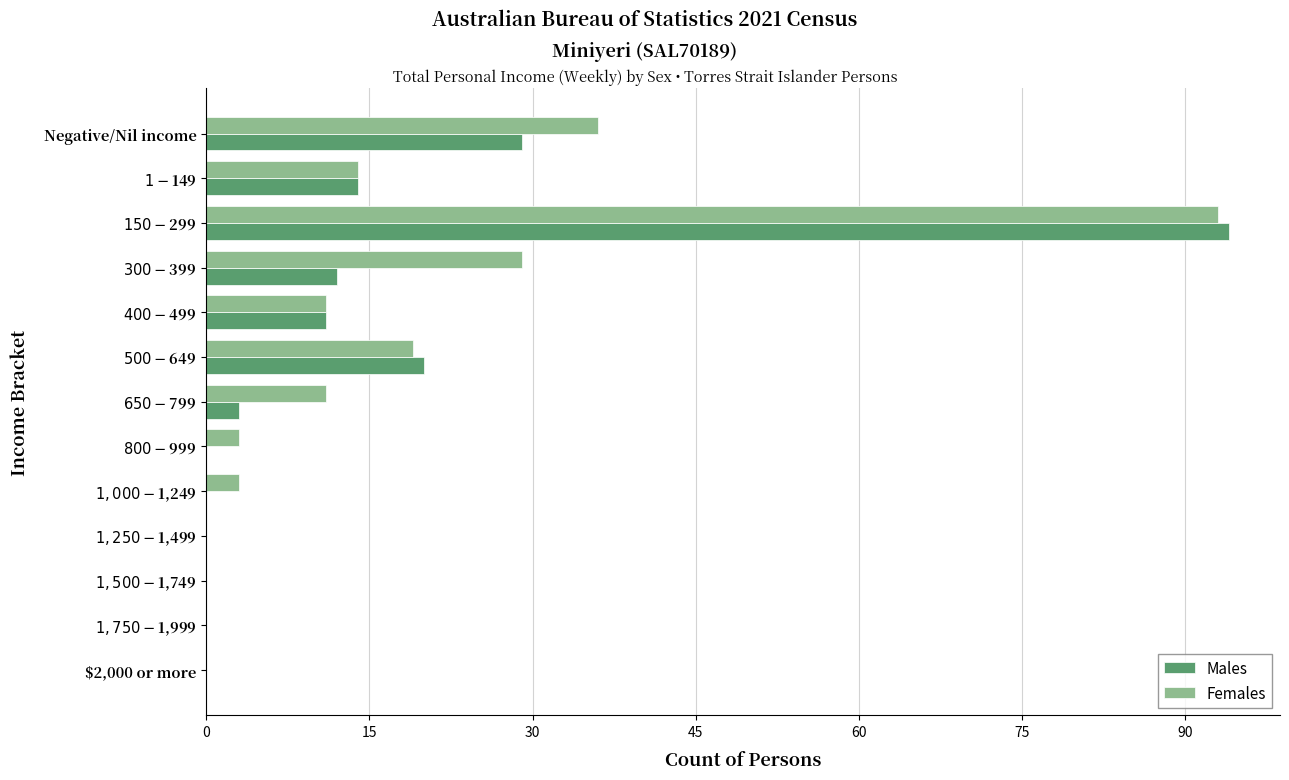

What is the sum of all Females values?

219